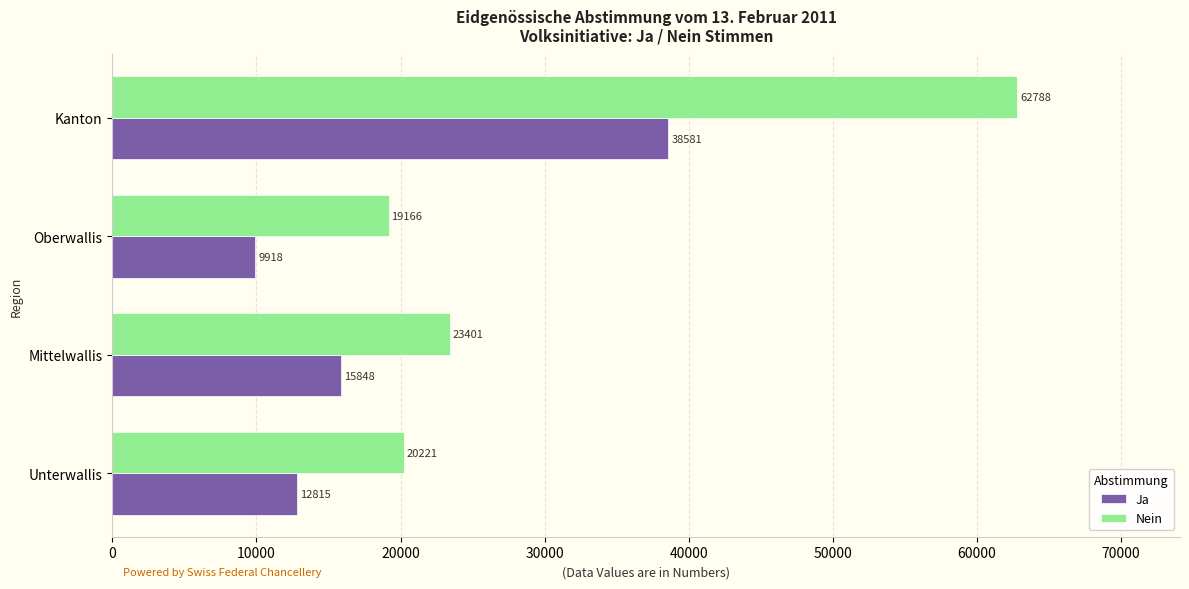

At which label does Nein reach its minimum?

Oberwallis